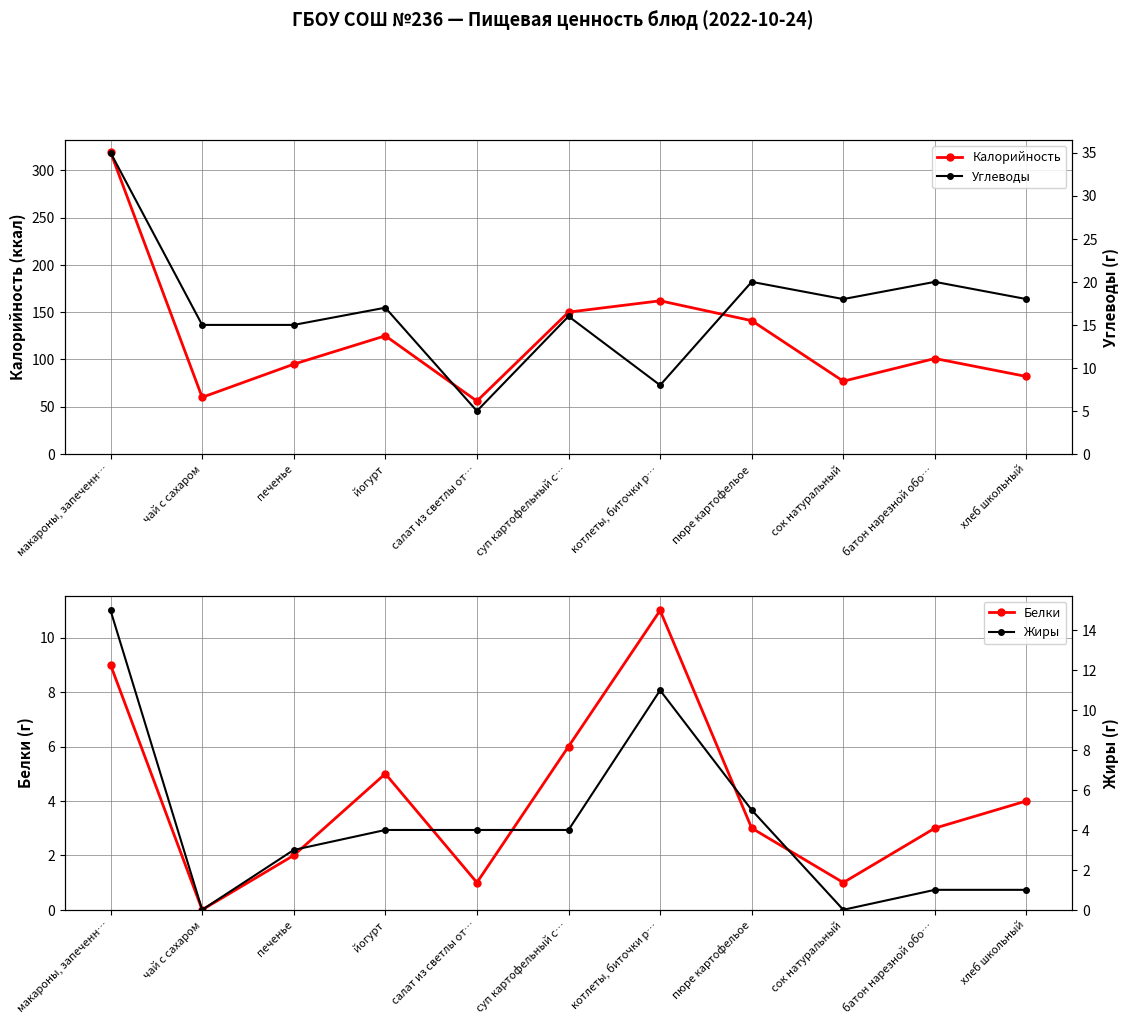

After their last crossing, which series has the higher values: Углеводы or Жиры?

Углеводы